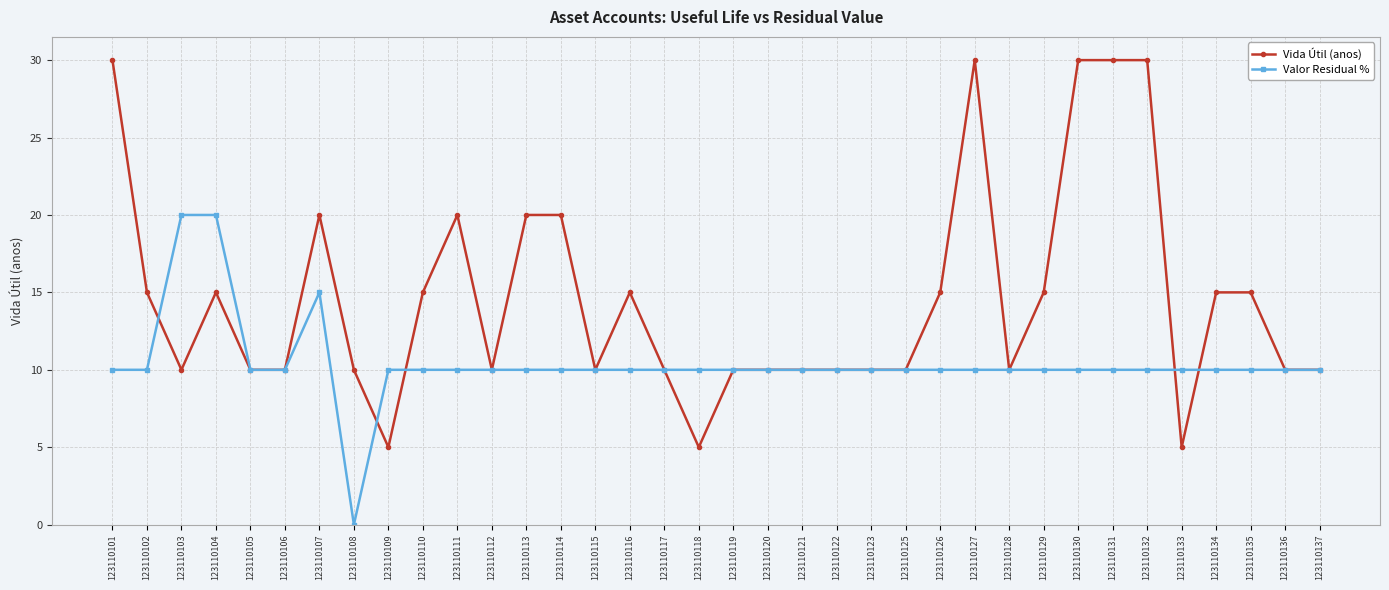

At which label does Valor Residual % reach its minimum?

123110108